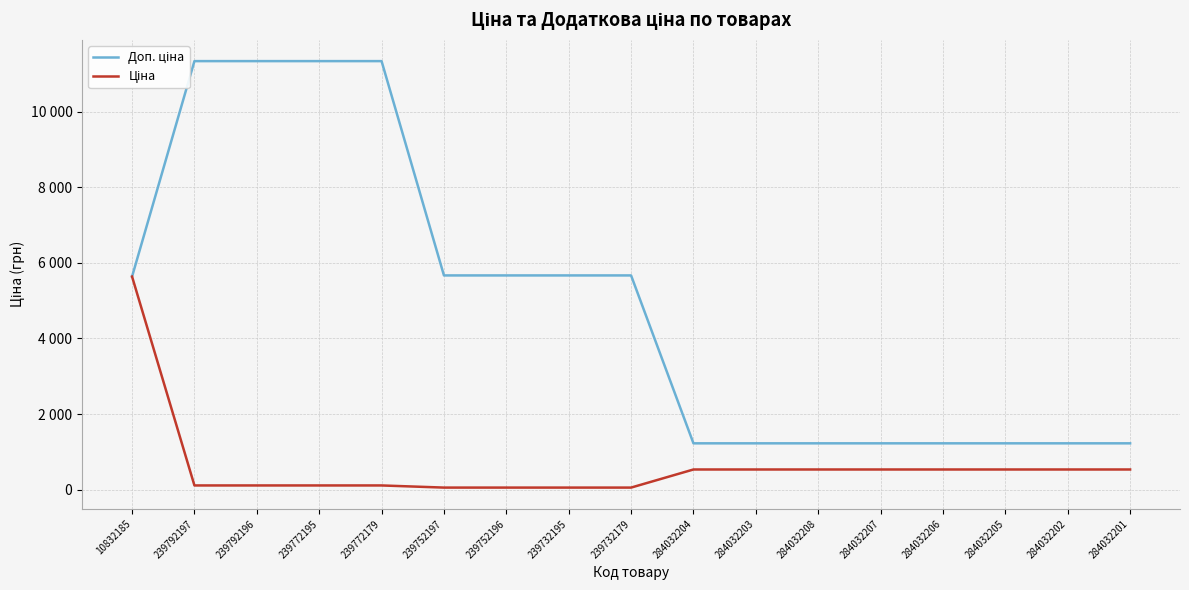

What is the minimum value shown in the chart?

56.7